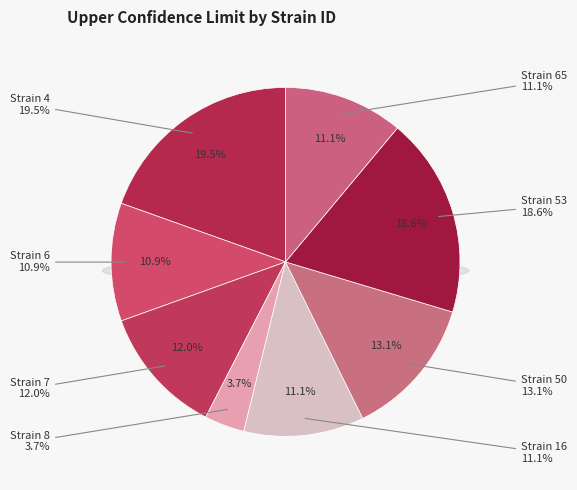

What is the change in value from 50 to 53?

+81.0